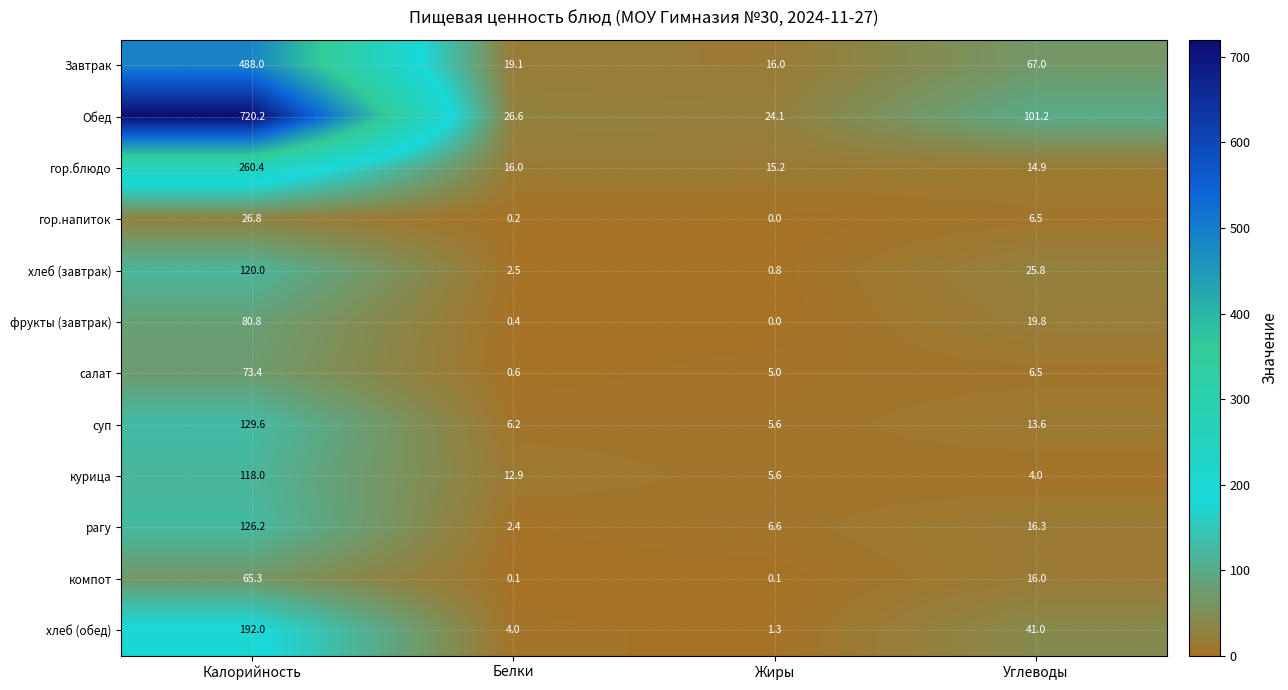

What is the difference between the second highest and second lowest values in the суп series?

7.4